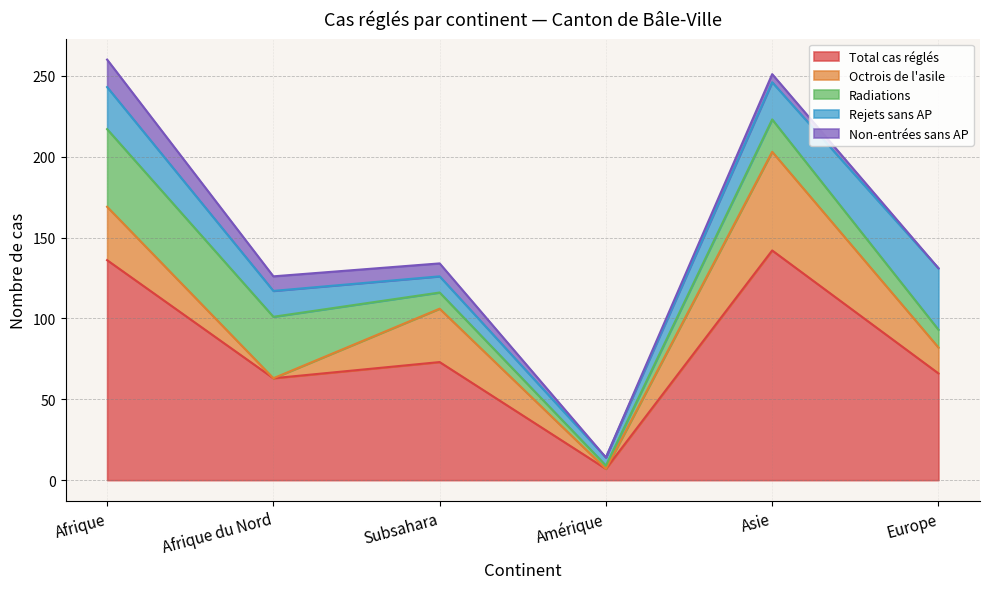

What position from the left is Afrique du Nord?

2